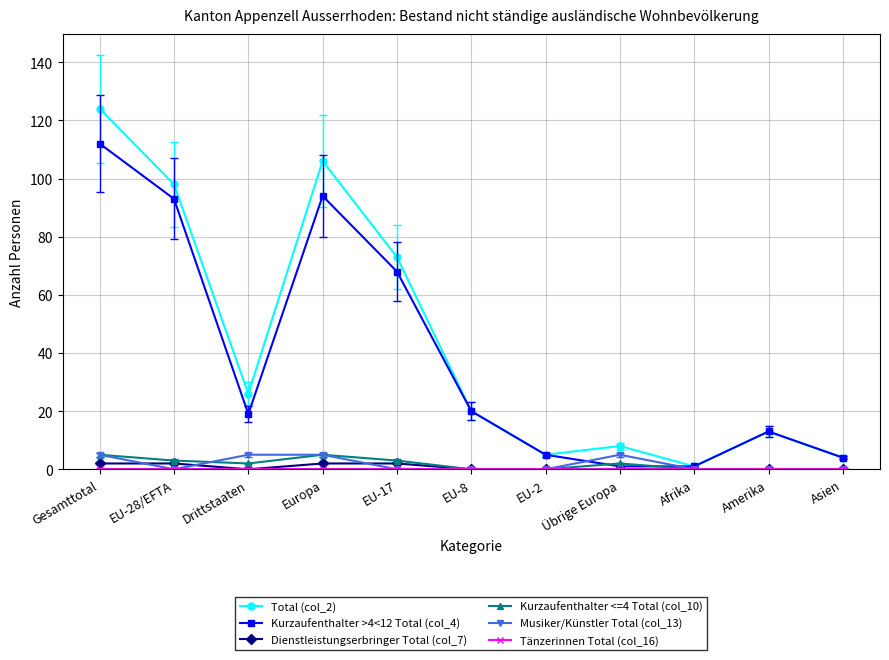

Which series changed the most between Europa and EU-17?

Total (col_2)